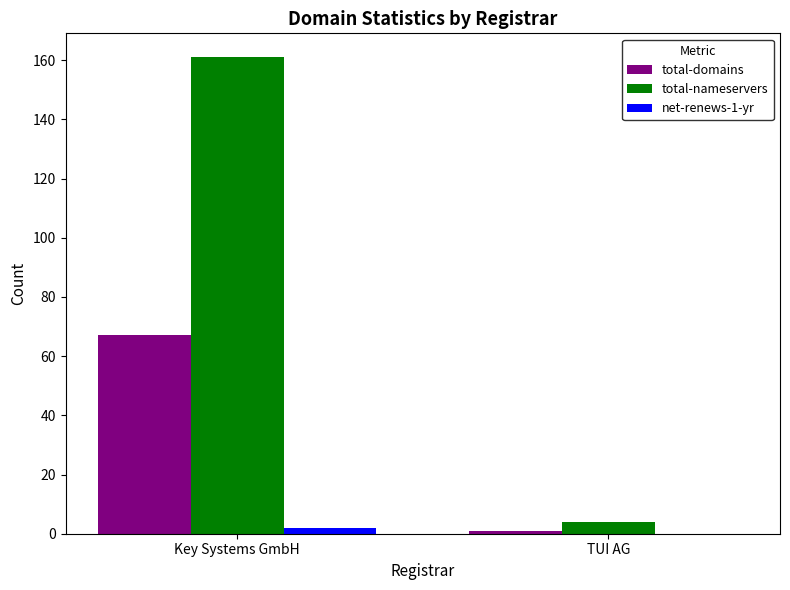

The value of total-domains at Key Systems GmbH is 40. True or false?

False